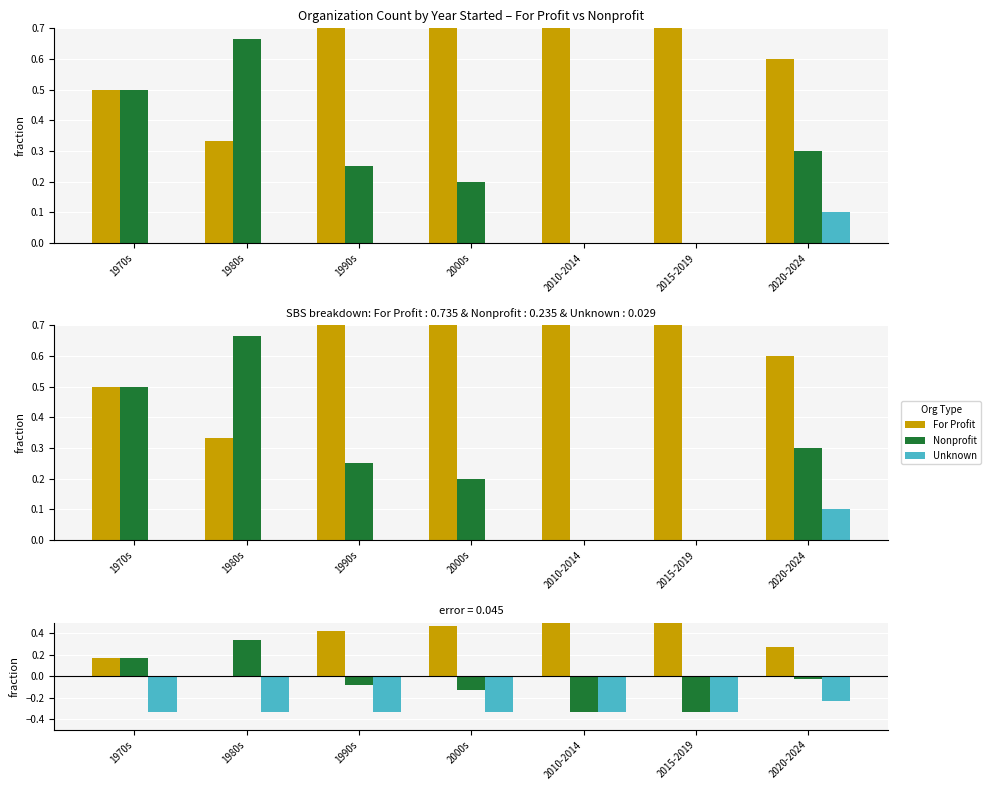

What is the spread (max minus min) of values at 1990s?

0.8